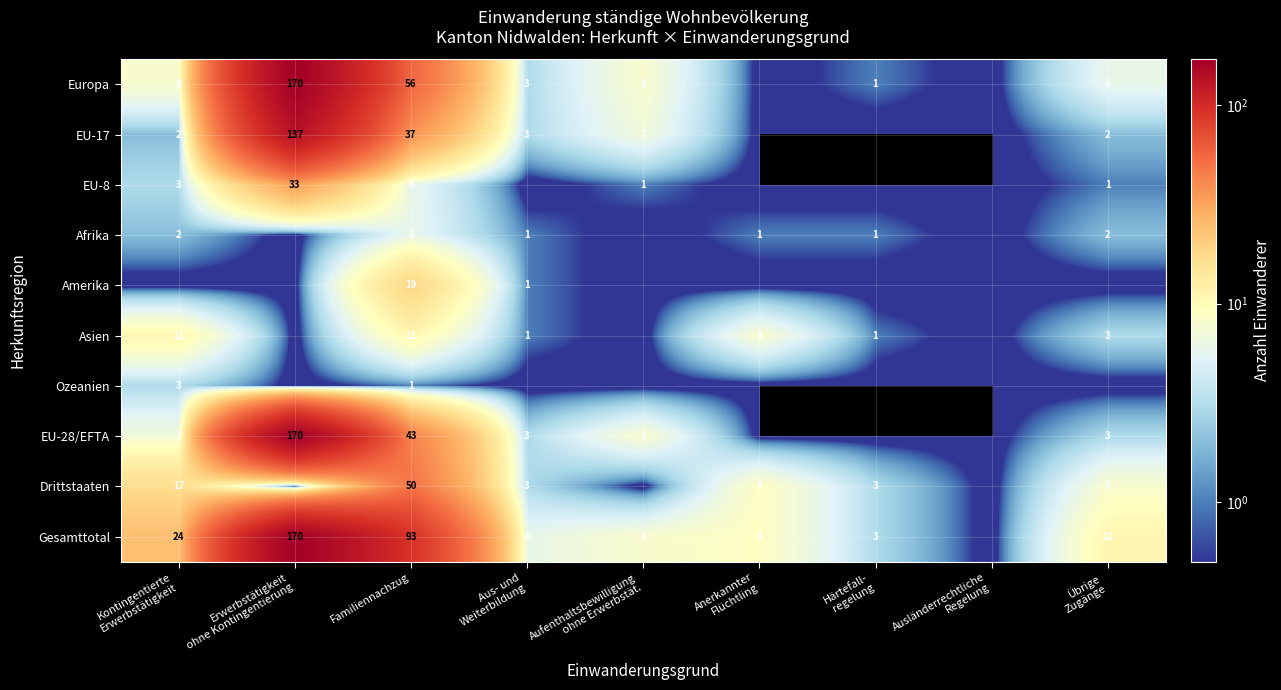

The Amerika series shows 0 at Anerkannter Flüchtling. True or false?

True